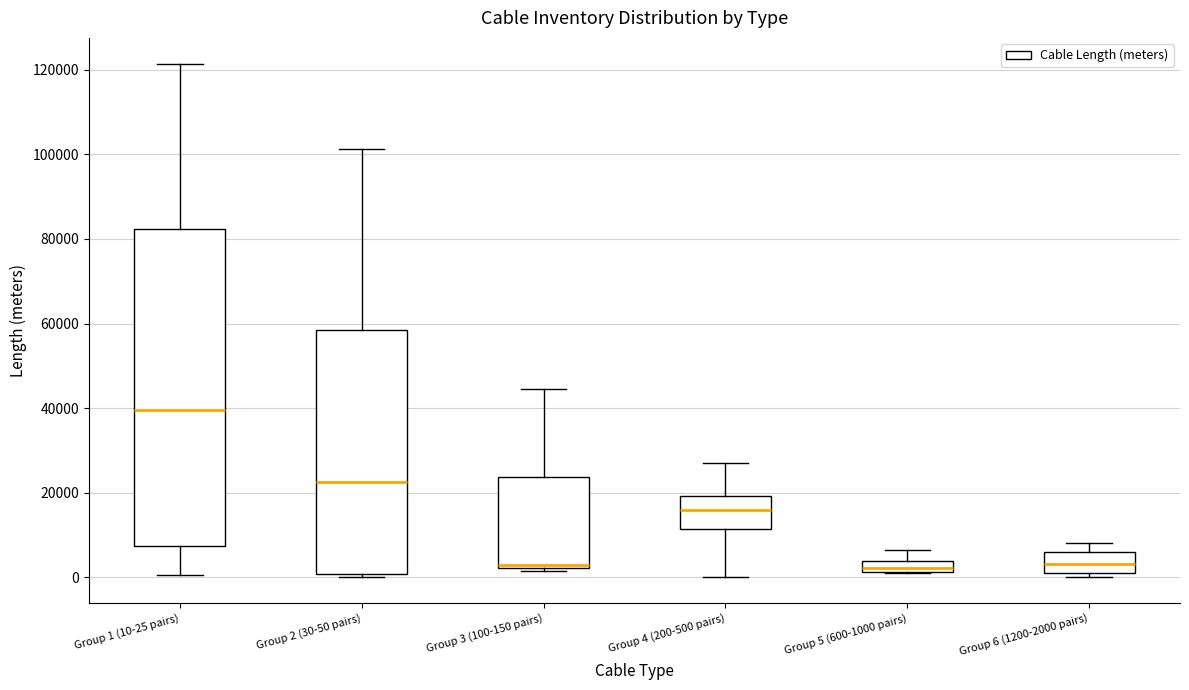

Where does the upper whisker of the box for Group 6 (1200-2000 pairs) end on the y-axis? The values are not printed on the chart, so give them approximately, as read against the axis.

8000